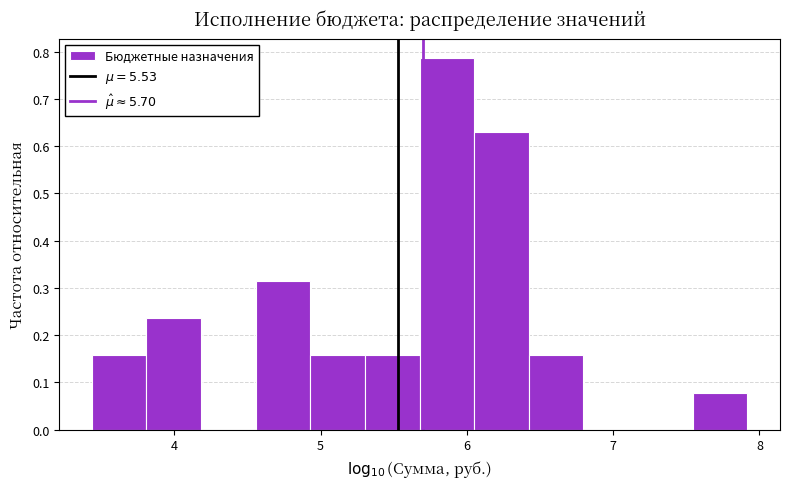

Read against the x-axis, roughly where is the centre of the tallest bar?

5.9